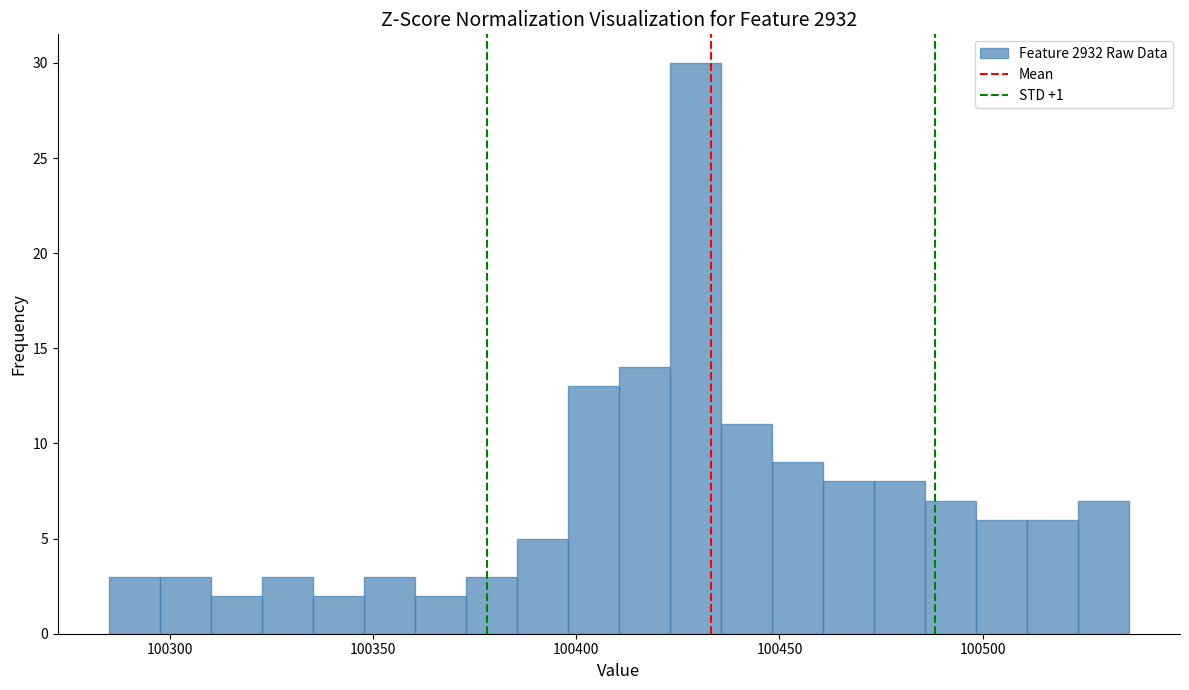

Read against the x-axis, roughly where is the centre of the tallest bar?

100430